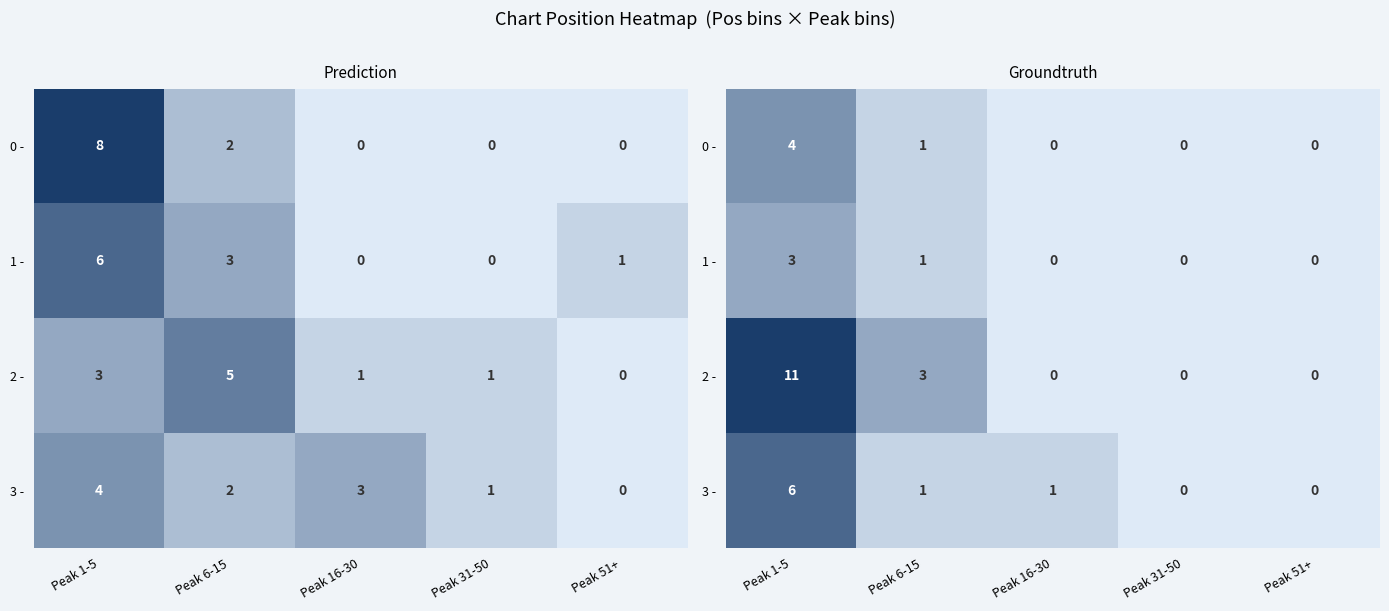

How many positive values does the 2 - series have?

2